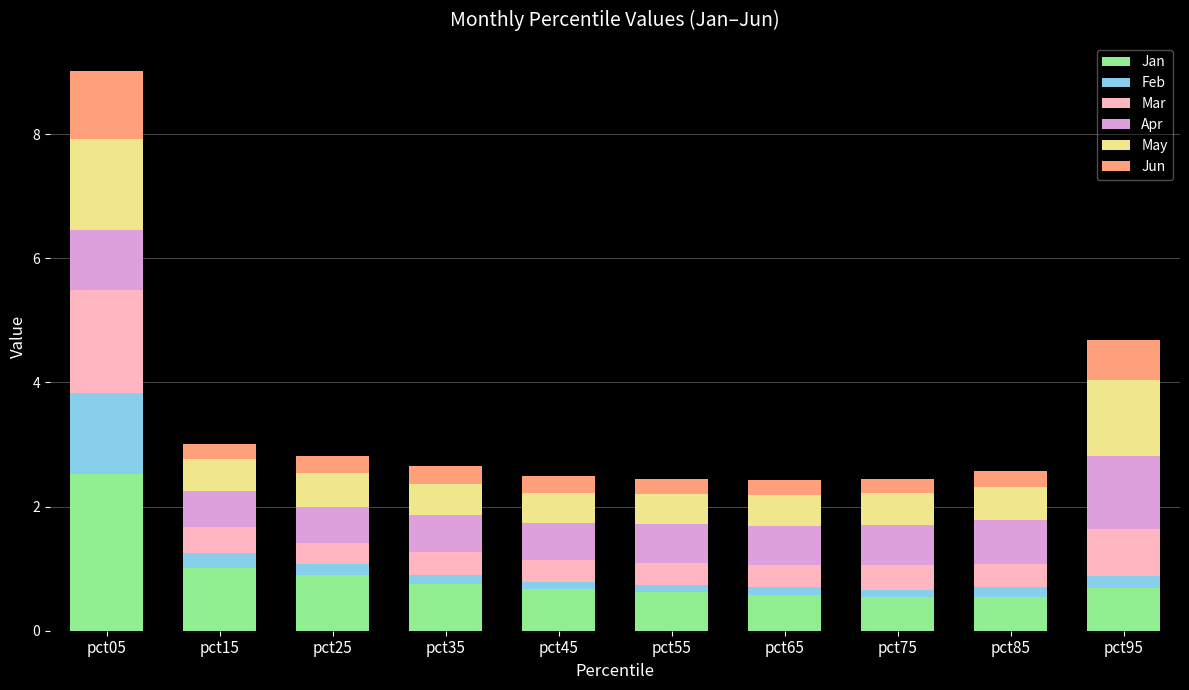

Count the number of data series in this chart.

6